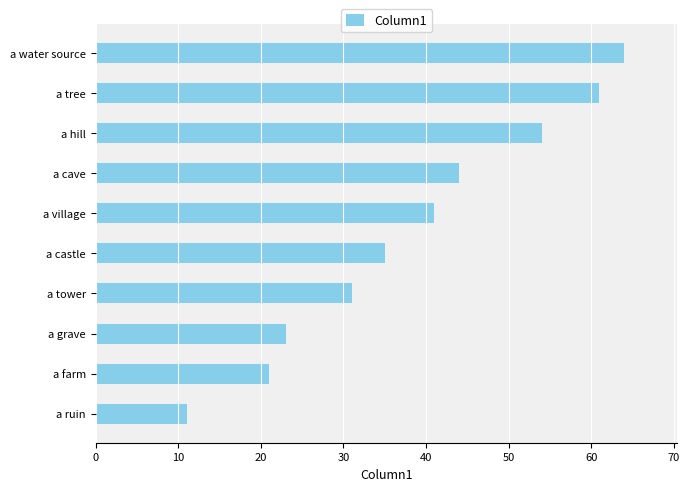

Reading bottom to top, transcribe all the data shown in this chart.

a ruin=11	a farm=21	a grave=23	a tower=31	a castle=35	a village=41	a cave=44	a hill=54	a tree=61	a water source=64